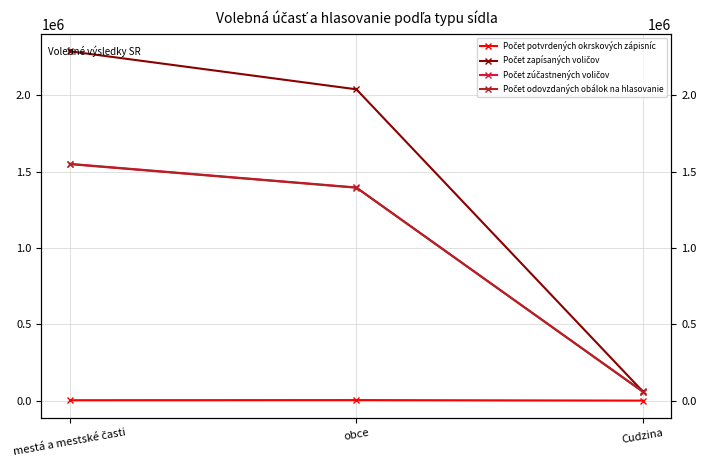

Is it true that Počet zapísaných voličov equals 2040025 at obce?

True